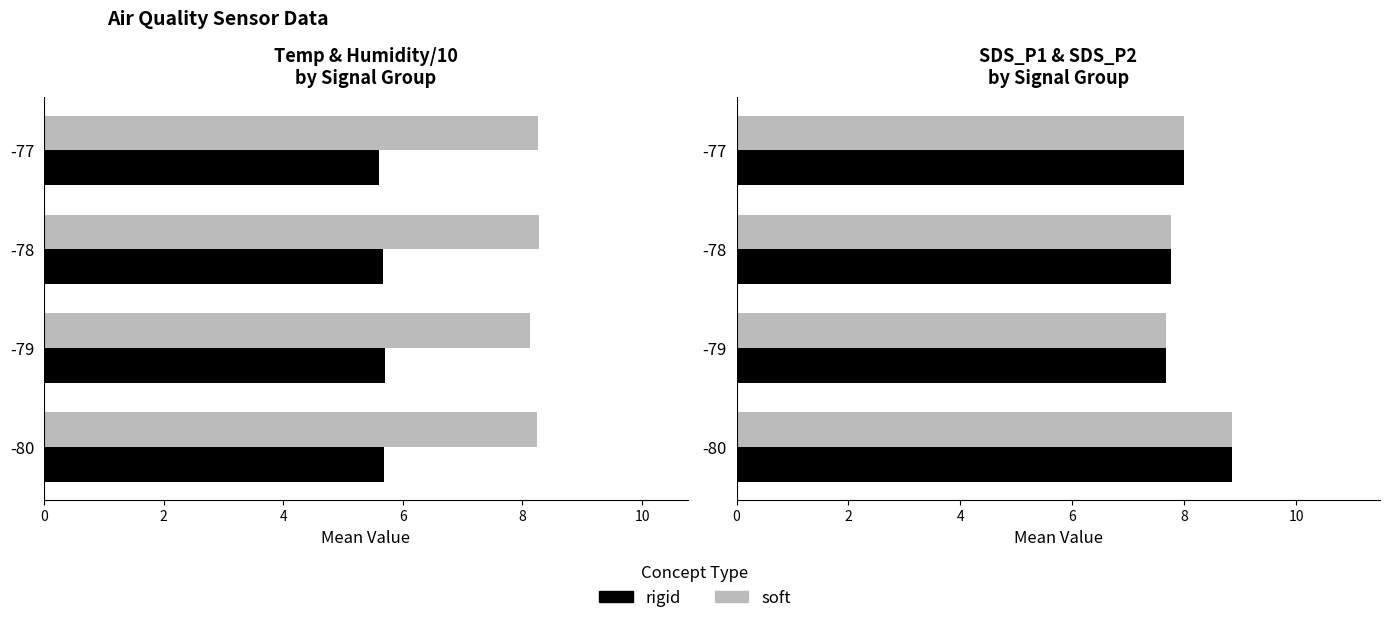

Which series changed the most between -78 and -77?

soft